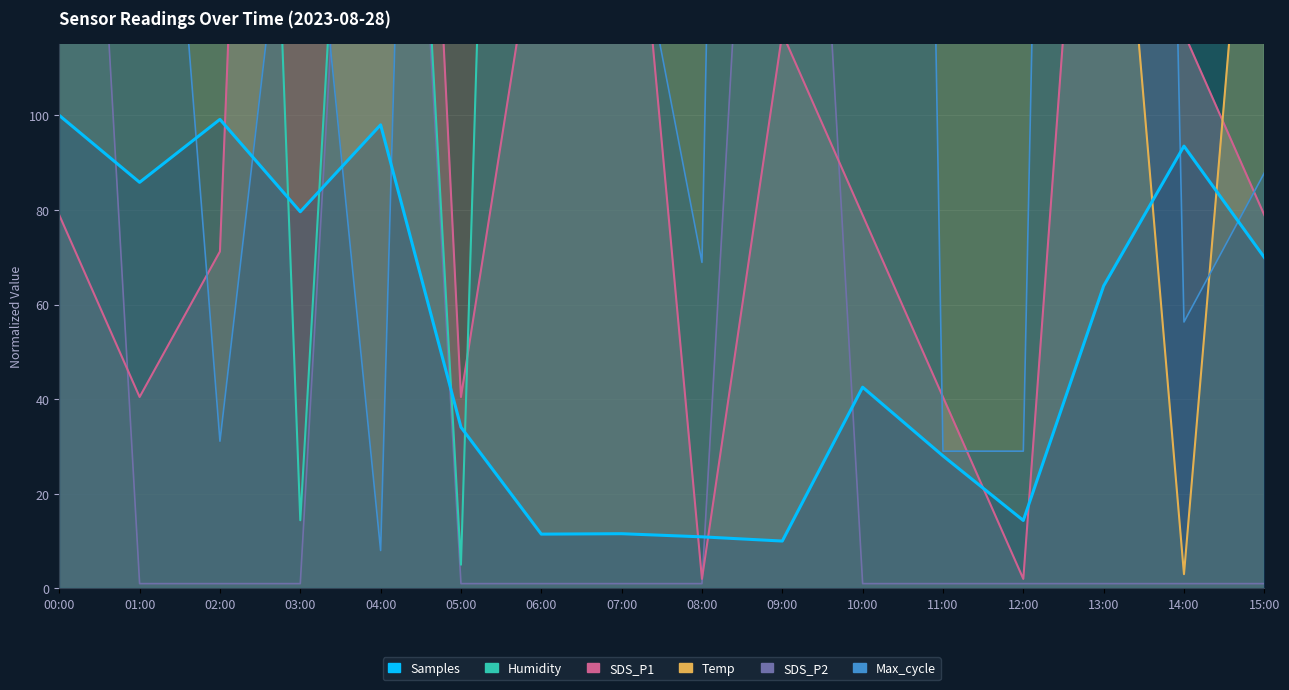

Reading left to right, extract all data points from this chart.

Samples: 00:00=100.0	01:00=85.8	02:00=99.2	03:00=79.6	04:00=98.0	05:00=34.1	06:00=11.5	07:00=11.6	08:00=10.9	09:00=10.0	10:00=42.5	11:00=28.0	12:00=14.4	13:00=63.9	14:00=93.5	15:00=70.0
Max_cycle: 00:00=564.7	01:00=247.5	02:00=31.1	03:00=178.2	04:00=8.0	05:00=615.1	06:00=163.5	07:00=157.2	08:00=68.9	09:00=909.3	10:00=1008.0	11:00=29.0	12:00=29.0	13:00=835.7	14:00=56.3	15:00=87.8
Humidity: 00:00=214.9	01:00=421.7	02:00=465.6	03:00=14.4	04:00=308.9	05:00=5.0	06:00=556.4	07:00=556.4	08:00=393.5	09:00=161.7	10:00=991.9	11:00=1205.0	12:00=1145.5	13:00=349.6	14:00=866.6	15:00=872.9
SDS_P1: 00:00=78.9	01:00=40.5	02:00=71.2	03:00=502.0	04:00=386.6	05:00=40.5	06:00=148.2	07:00=186.6	08:00=2.0	09:00=117.4	10:00=78.9	11:00=40.5	12:00=2.0	13:00=232.8	14:00=117.4	15:00=78.9
Temp: 00:00=403.0	01:00=403.0	02:00=603.0	03:00=603.0	04:00=603.0	05:00=403.0	06:00=203.0	07:00=403.0	08:00=203.0	09:00=203.0	10:00=203.0	11:00=203.0	12:00=403.0	13:00=203.0	14:00=3.0	15:00=203.0
SDS_P2: 00:00=301.0	01:00=1.0	02:00=1.0	03:00=1.0	04:00=301.0	05:00=1.0	06:00=1.0	07:00=1.0	08:00=1.0	09:00=301.0	10:00=1.0	11:00=1.0	12:00=1.0	13:00=1.0	14:00=1.0	15:00=1.0